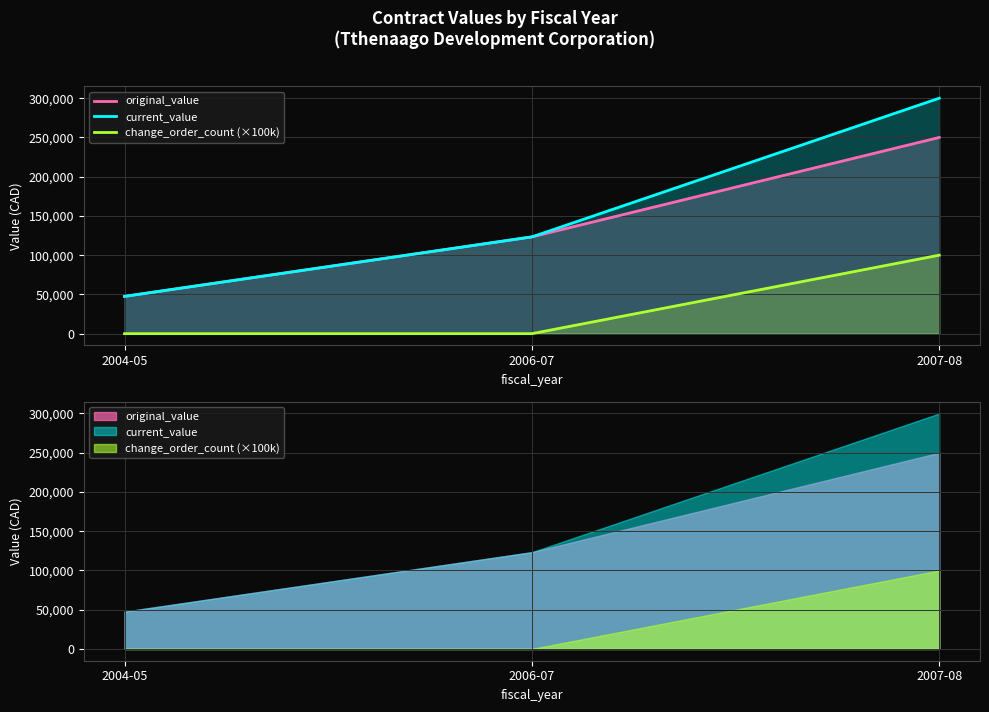

What is the difference between the maximum and minimum values in the current_value series?

252500